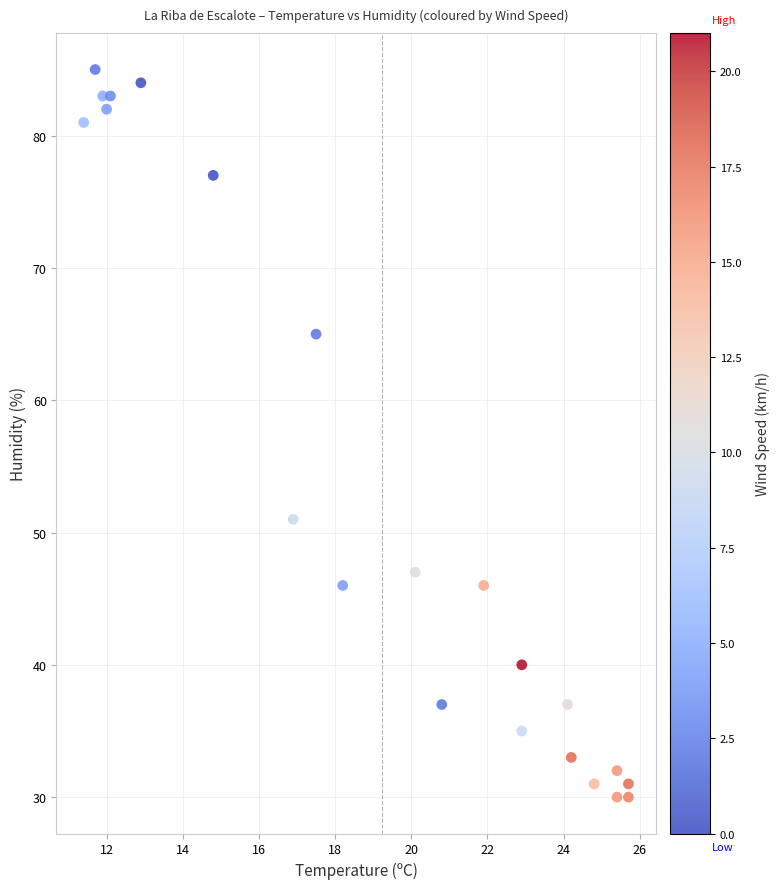

What Y value in the scatter plot is closest to 57?

51